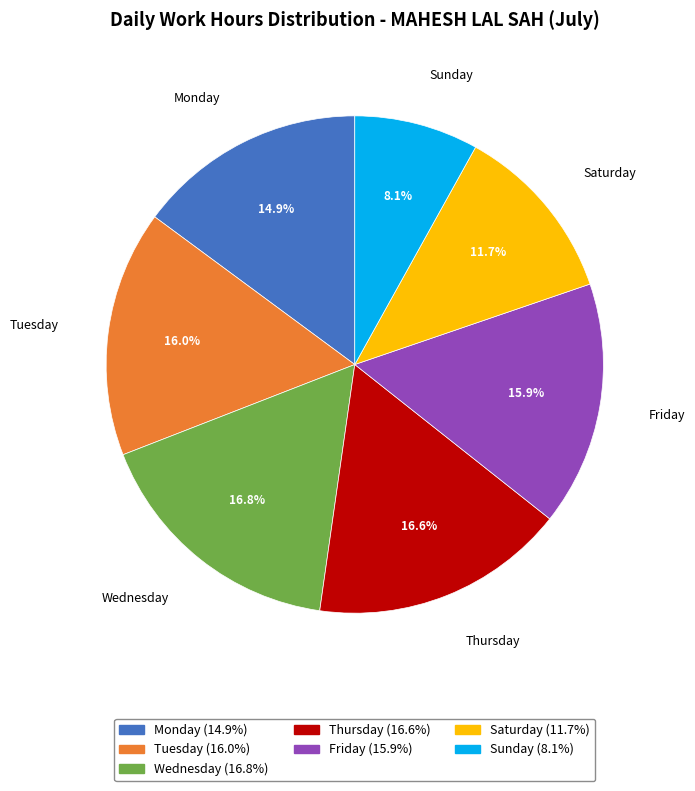

How many slices are in this pie chart?

7